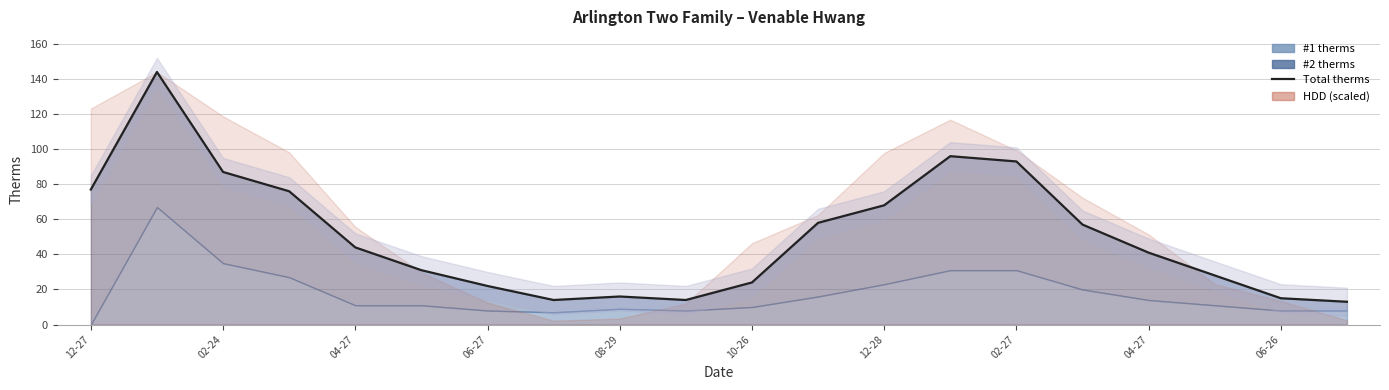

What is the smallest value displayed?

13